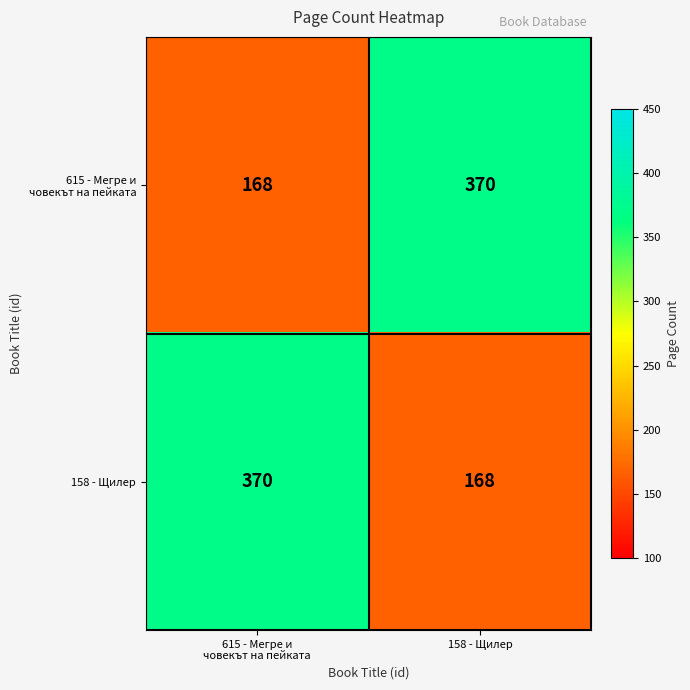

What is the maximum value shown in the chart?

370